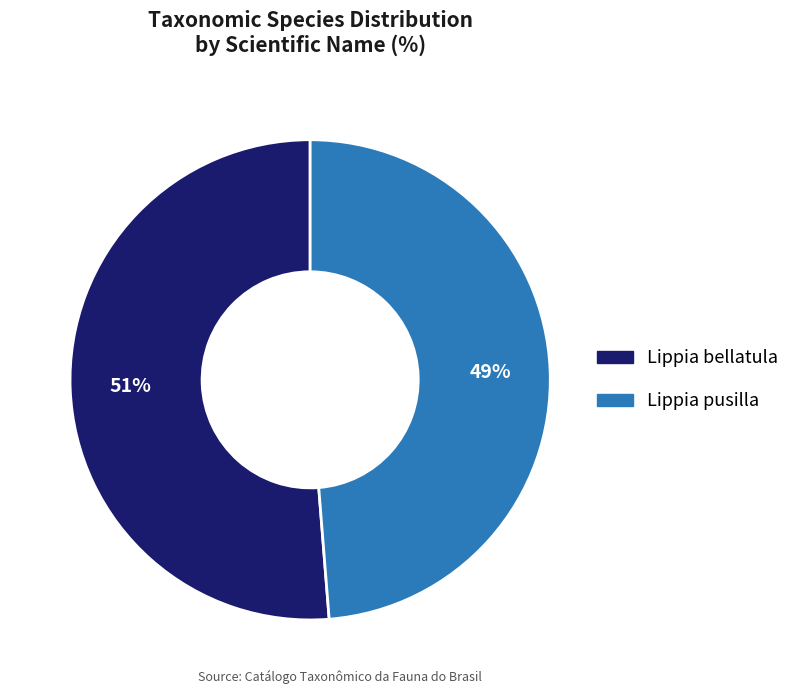

The Lippia bellatula slice represents 38% of the pie. True or false?

False